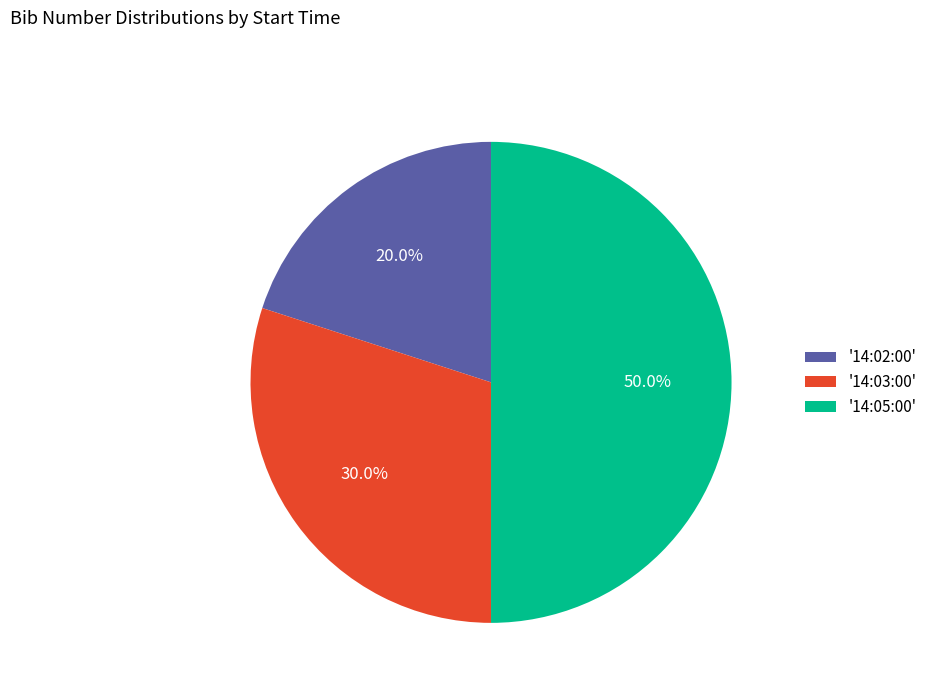

How many slices are in this pie chart?

3